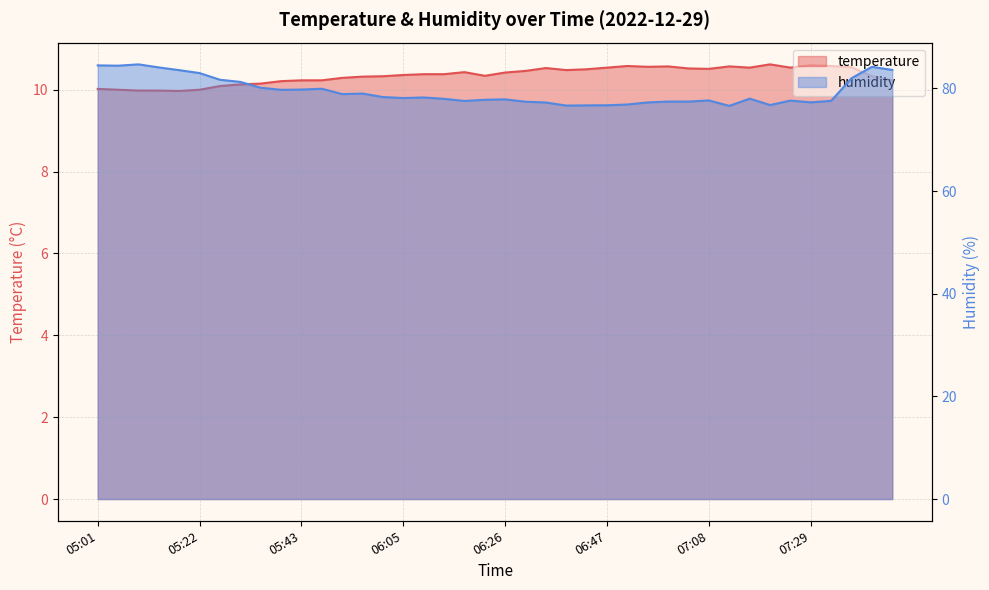

List the labels in order of humidity value, smallest first.

07:12, 06:38, 06:43, 06:47, 07:21, 06:51, 06:34, 06:56, 07:29, 06:30, 07:00, 07:04, 06:17, 07:33, 07:25, 07:08, 06:22, 06:26, 06:13, 07:17, 06:05, 06:09, 06:00, 05:52, 05:56, 05:39, 05:43, 05:47, 05:35, 05:30, 05:26, 07:38, 05:22, 05:18, 07:46, 05:13, 07:42, 05:05, 05:01, 05:09